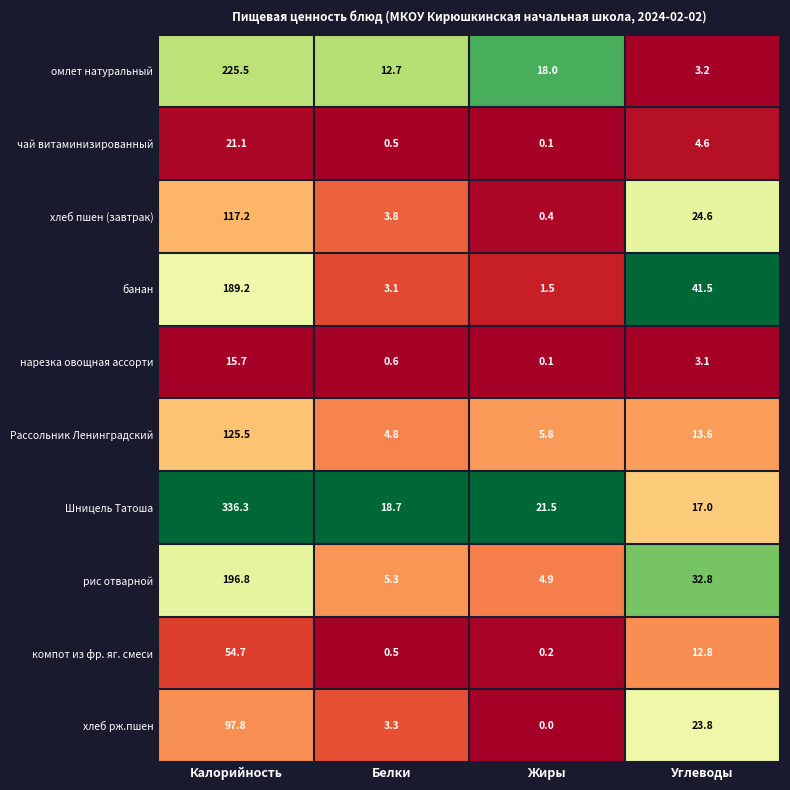

What is the greatest value displayed?

336.3